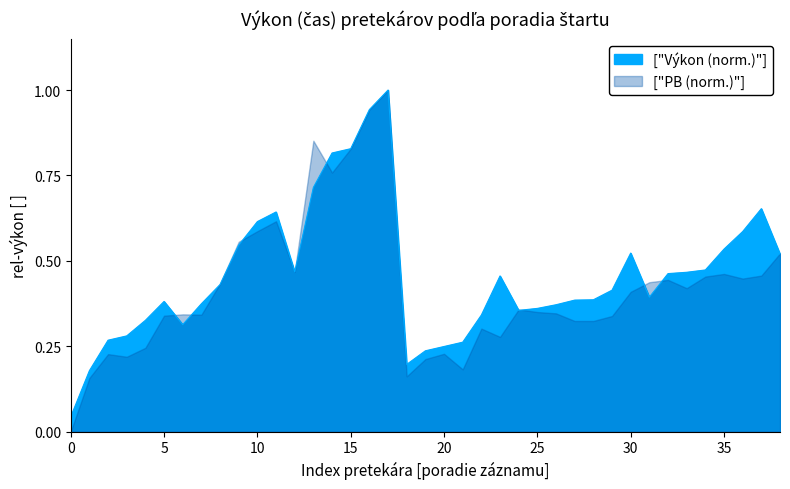

What is the maximum value shown in the chart?

1.0